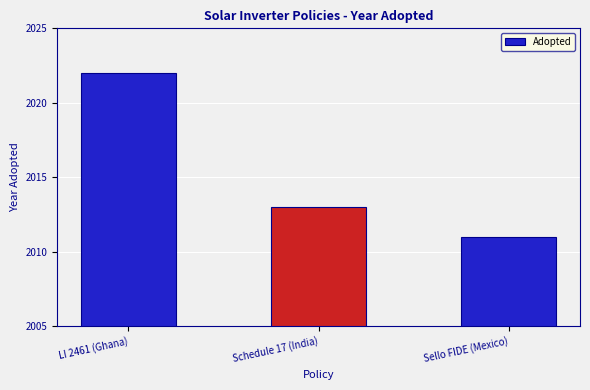

How many values are between 2011 and 2022?

3